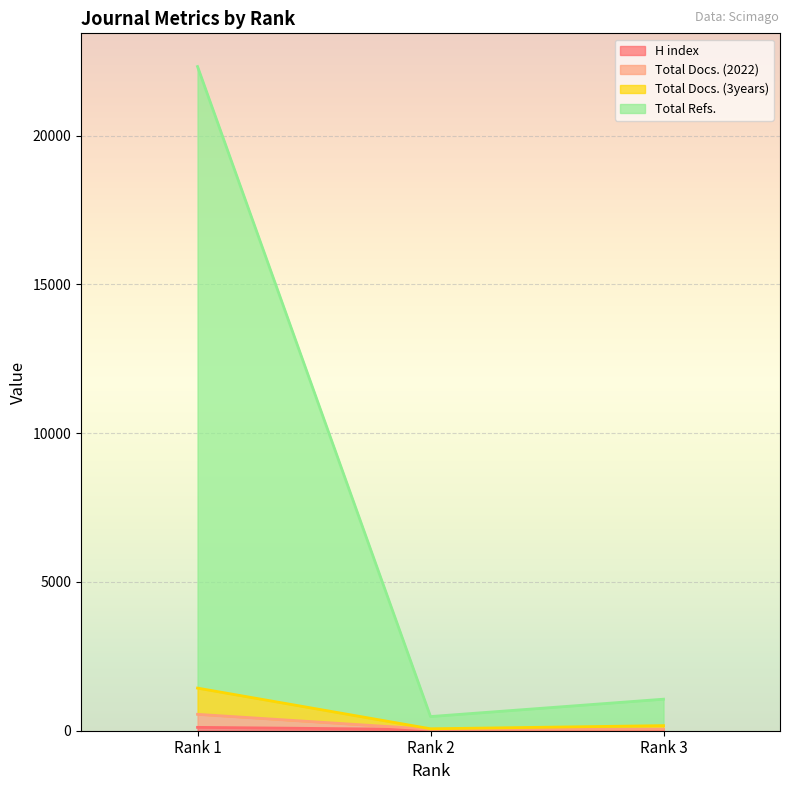

What is the average value of the H index series?

55